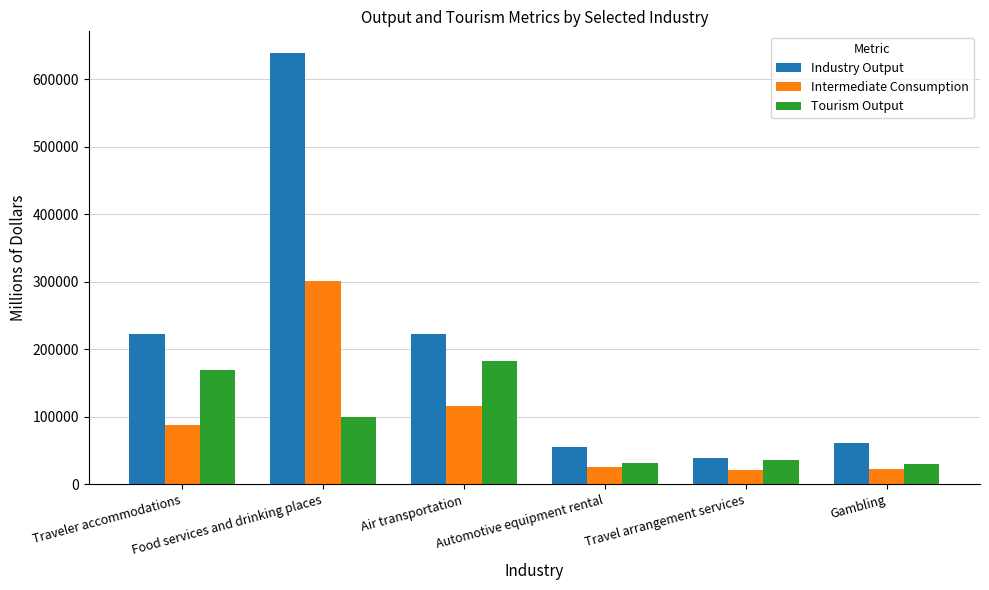

The Tourism Output series shows 30433 at Gambling. True or false?

True